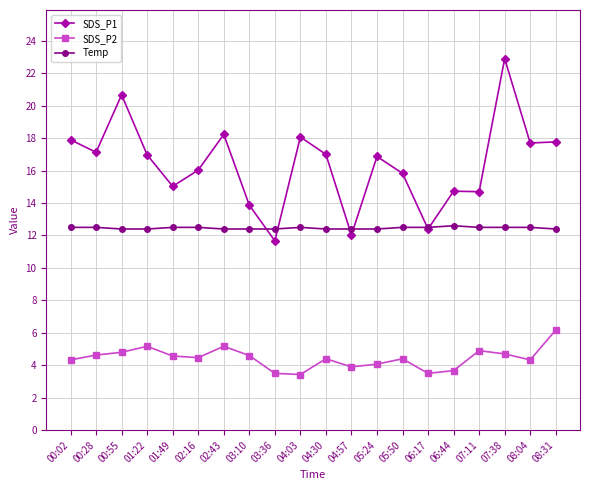

The SDS_P1 series shows 6.7 at 01:22. True or false?

False